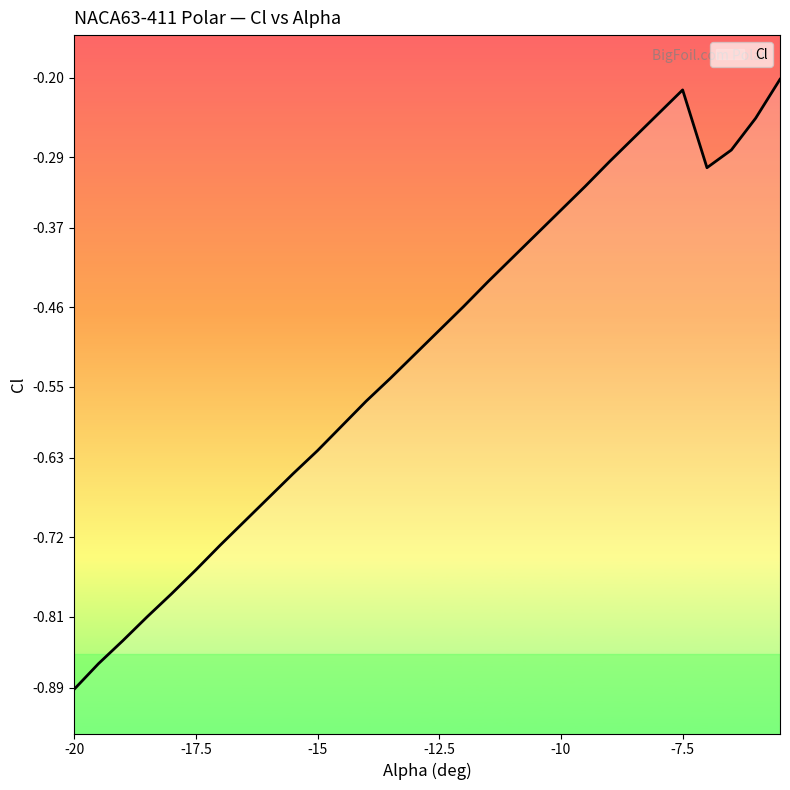

Reading right to left, what are all the values shown in this chart?

-5.5=-0.2	-6=-0.2	-6.5=-0.3	-7=-0.3	-7.5=-0.2	-8=-0.2	-8.5=-0.3	-9=-0.3	-9.5=-0.3	-10=-0.3	-10.5=-0.4	-11=-0.4	-11.5=-0.4	-12=-0.5	-12.5=-0.5	-13=-0.5	-13.5=-0.5	-14=-0.6	-14.5=-0.6	-15=-0.6	-15.5=-0.6	-16=-0.7	-16.5=-0.7	-17=-0.7	-17.5=-0.8	-18=-0.8	-18.5=-0.8	-19=-0.8	-19.5=-0.9	-20=-0.9